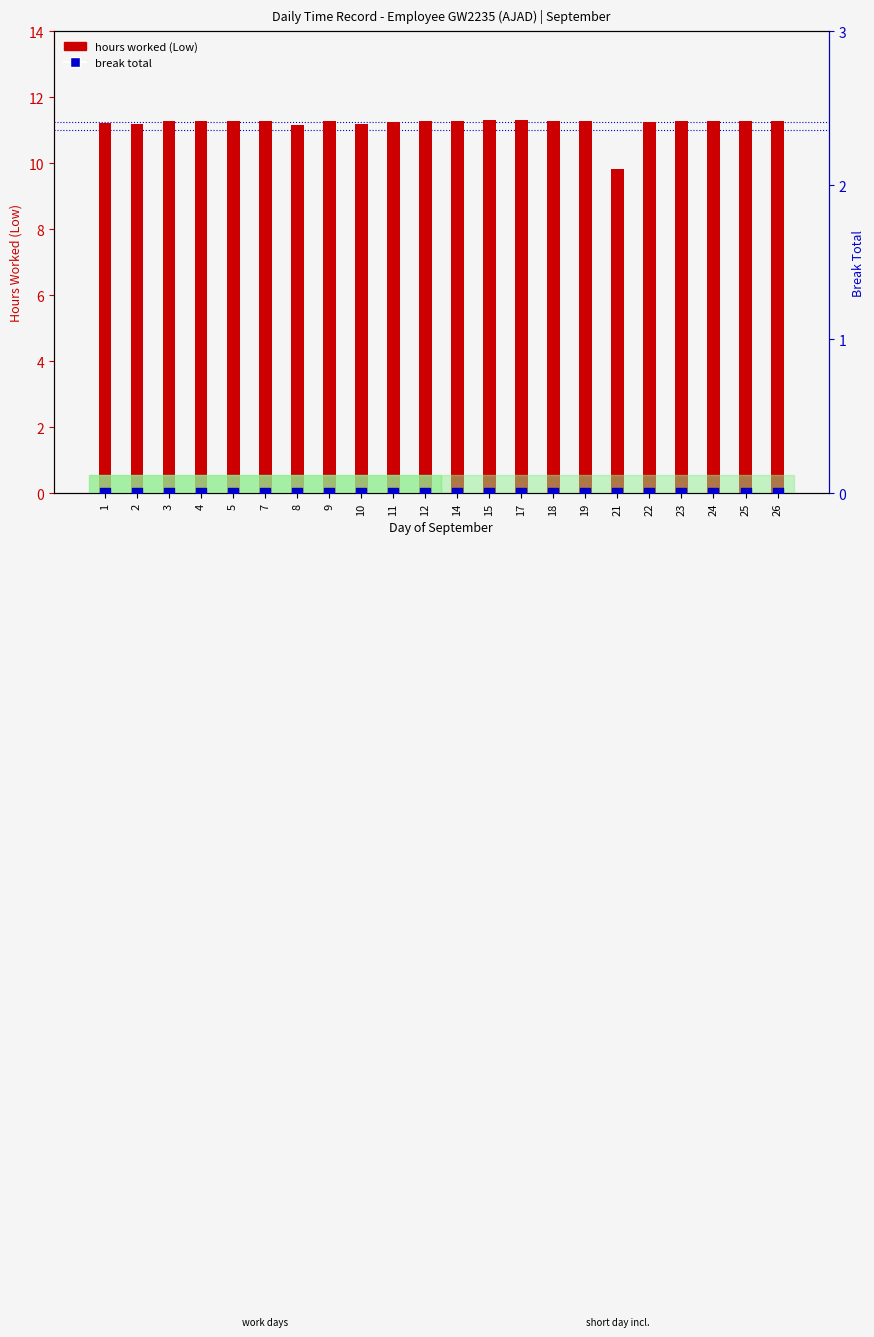

Which series reaches the maximum Y coordinate?

hours worked